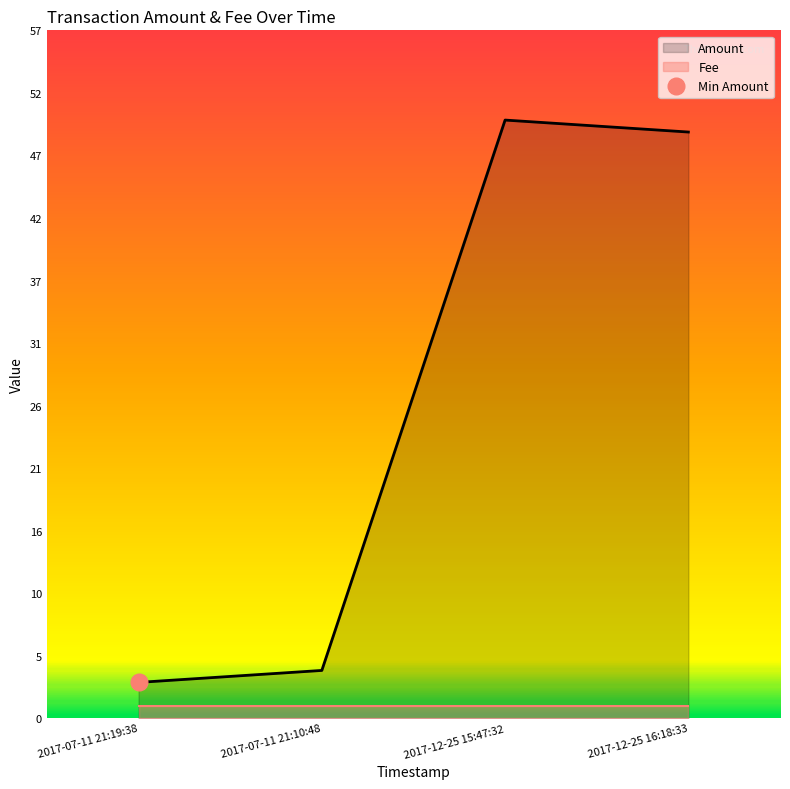

The Amount series shows 1 at 2017-07-11 21:19:38. True or false?

False